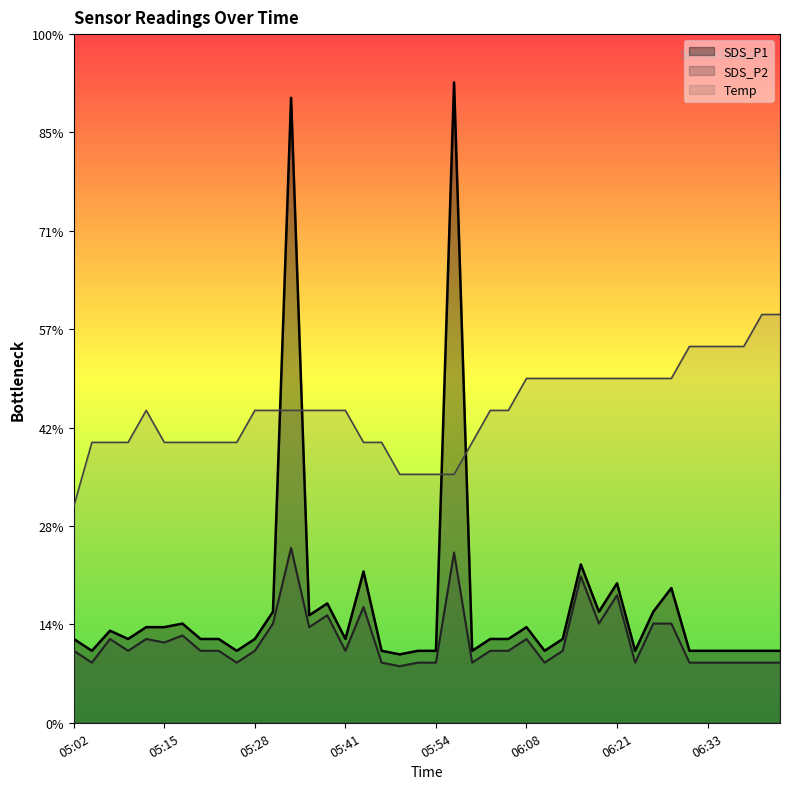

List the labels in order of SDS_P1 value, largest first.

05:59, 05:33, 06:16, 05:43, 06:21, 06:28, 05:38, 05:31, 06:18, 06:25, 05:36, 05:18, 05:13, 05:15, 06:08, 05:07, 05:02, 05:10, 05:20, 05:23, 05:28, 05:41, 06:04, 06:06, 06:13, 05:05, 05:26, 05:46, 05:51, 05:54, 06:01, 06:11, 06:23, 06:30, 06:33, 06:35, 06:38, 06:40, 06:42, 05:48